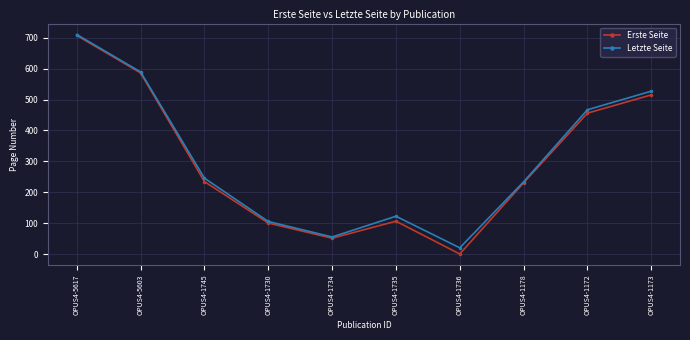

How many lines are shown in the chart?

2